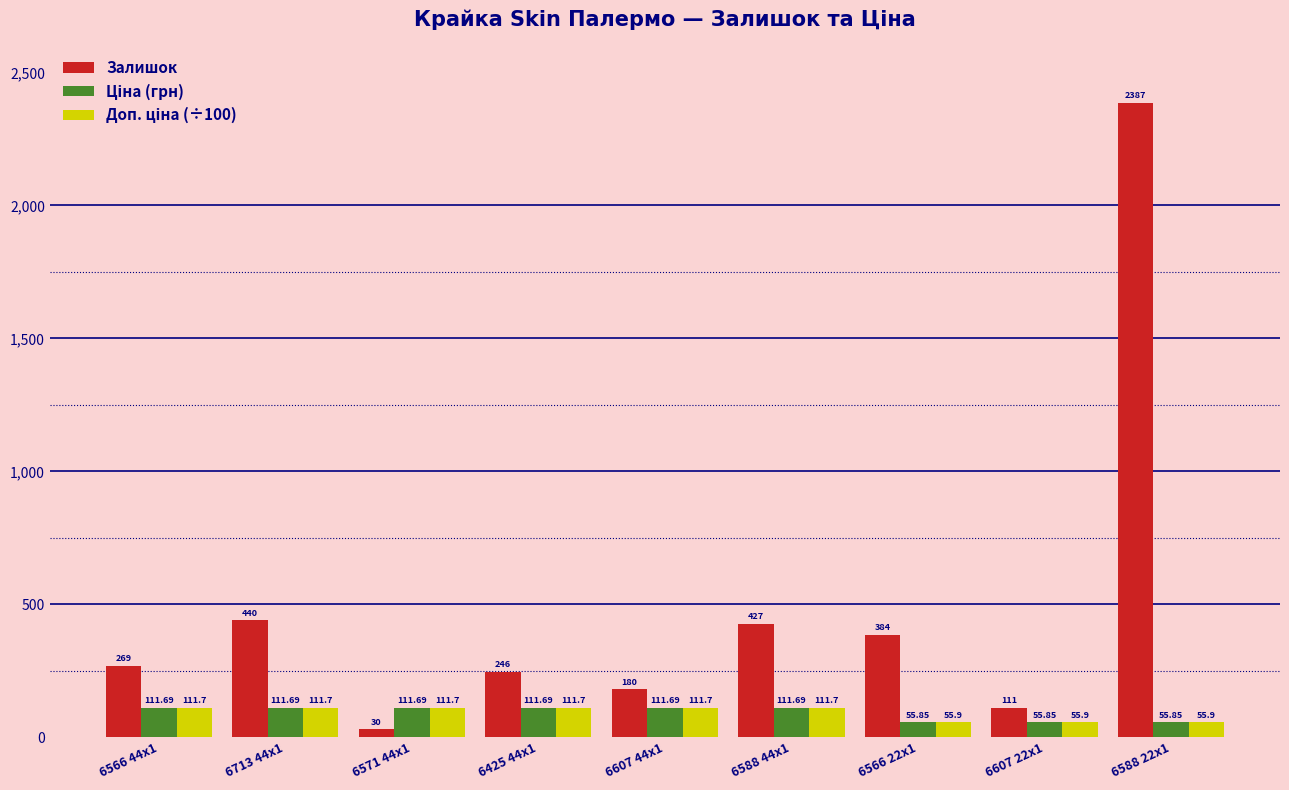

Which series changed the most between 6713 44x1 and 6607 44x1?

Залишок